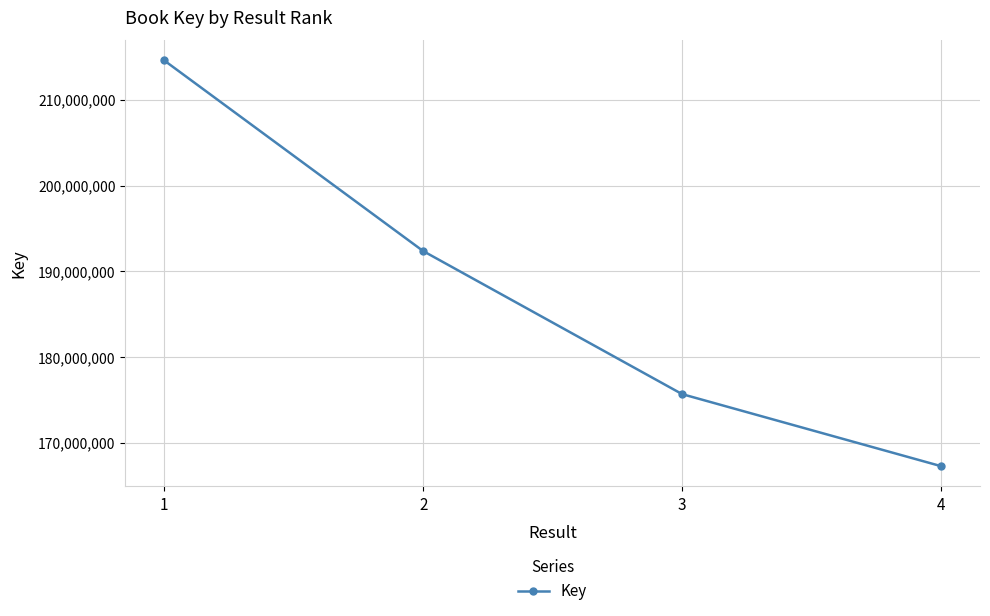

Rank the categories by value from lowest to highest.

4, 3, 2, 1